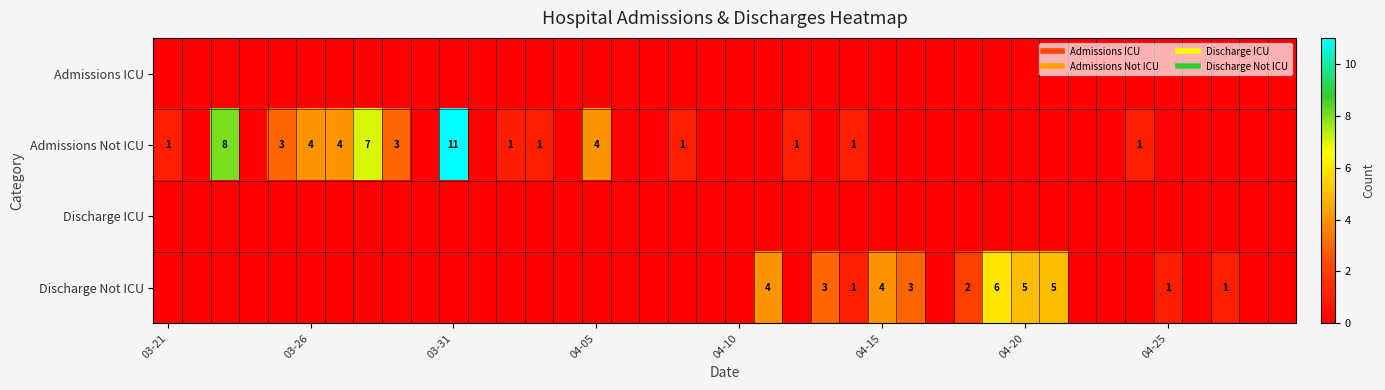

Which series has the largest total across all categories?

Admissions Not ICU